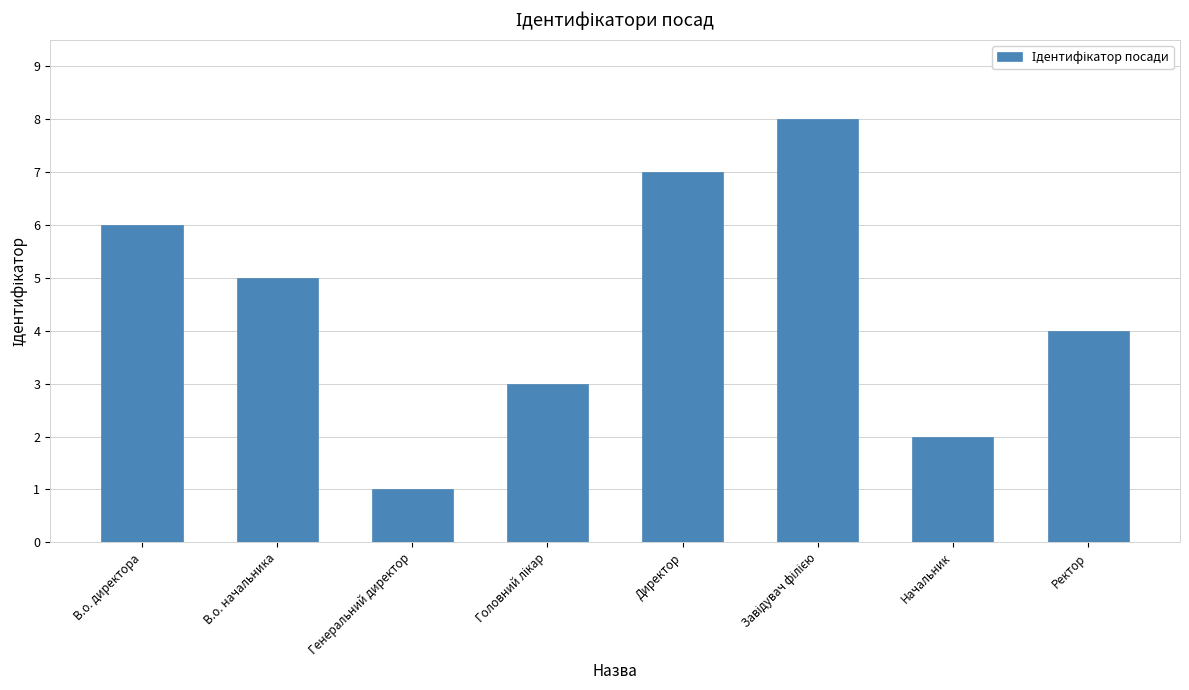

What is the value of the 8th bar from the left?

4